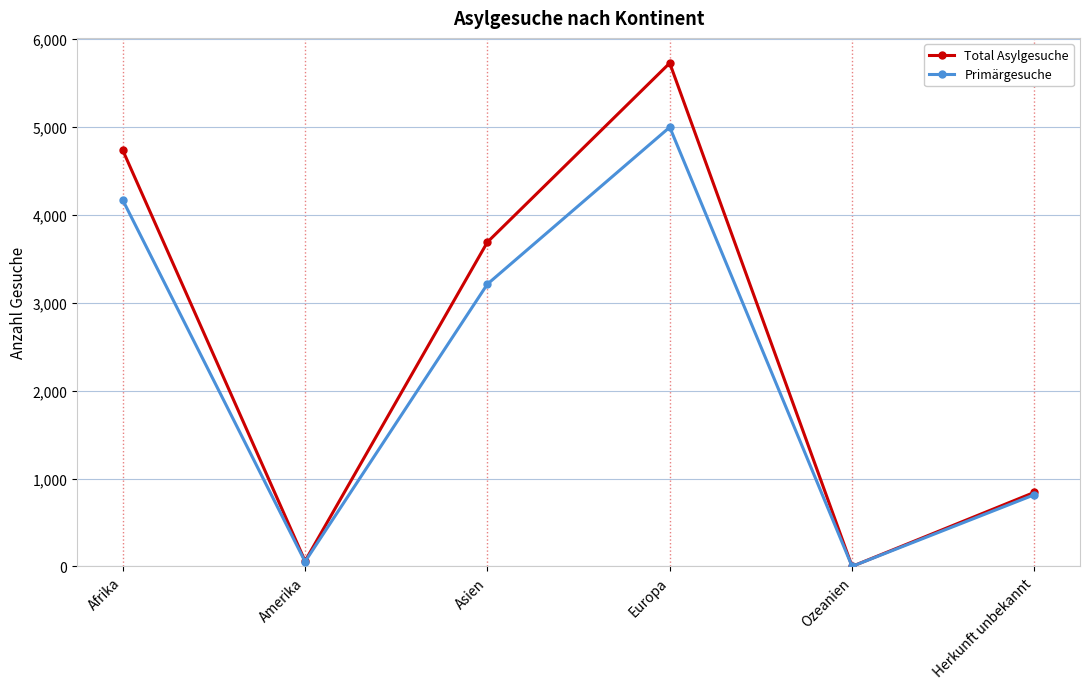

What is the difference between the maximum and minimum values in the Total Asylgesuche series?

5729